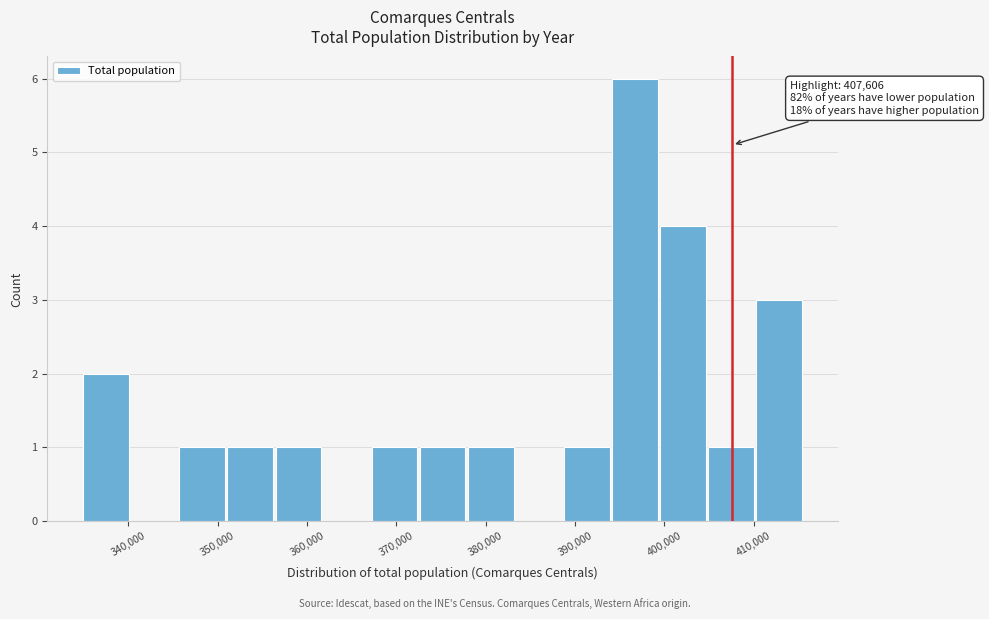

Which range on the x-axis has the tallest bar?

394000 to 400000